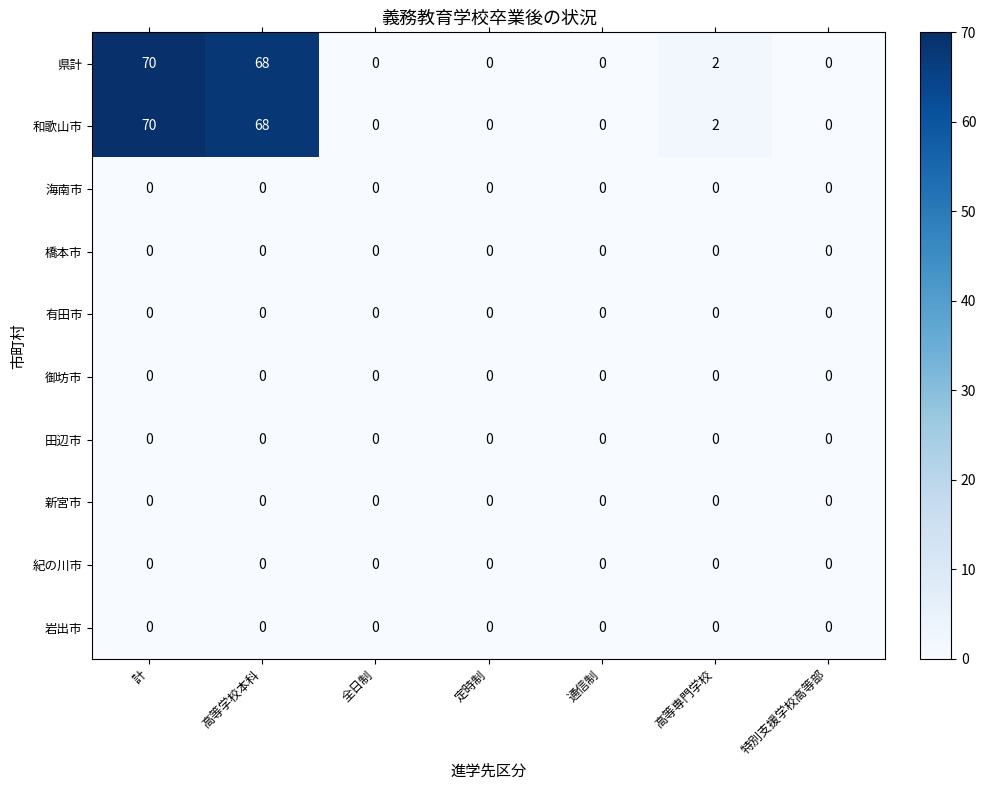

At which category is the sum across all series the highest?

計